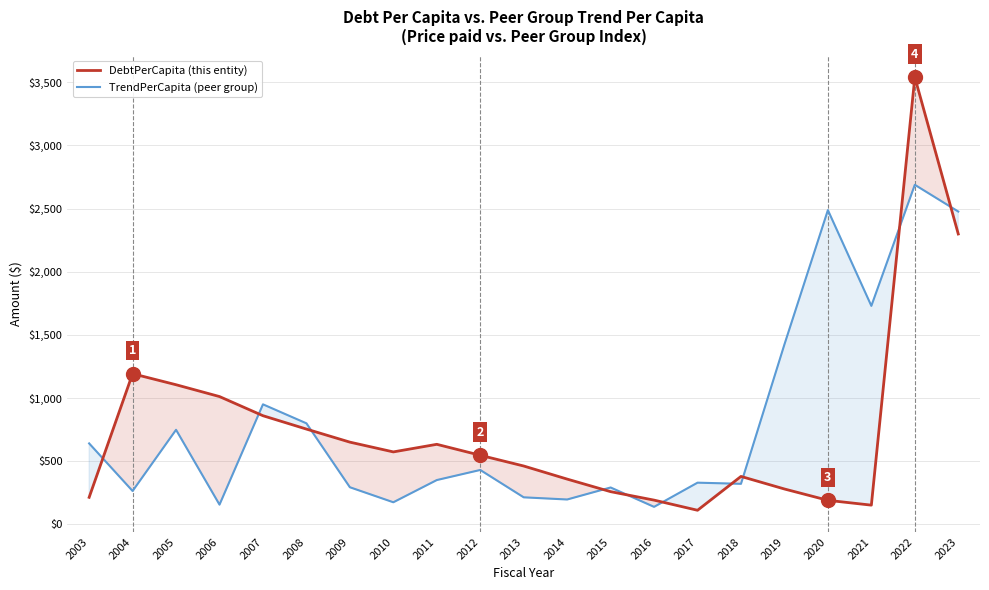

Which series has the largest total across all categories?

TrendPerCapita (peer group)